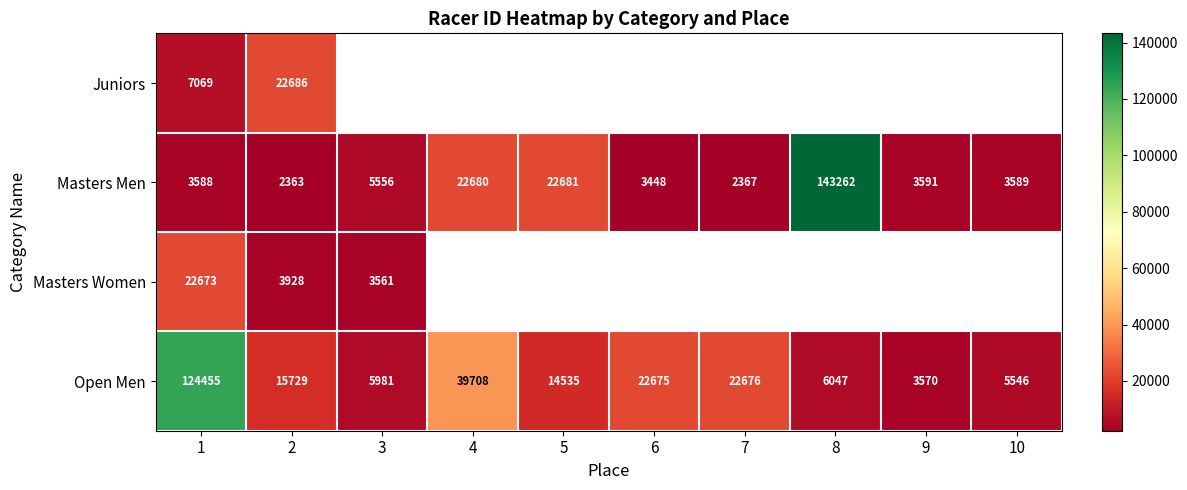

Is the value of Open Men at 10 greater than the value of Masters Men at 8?

No